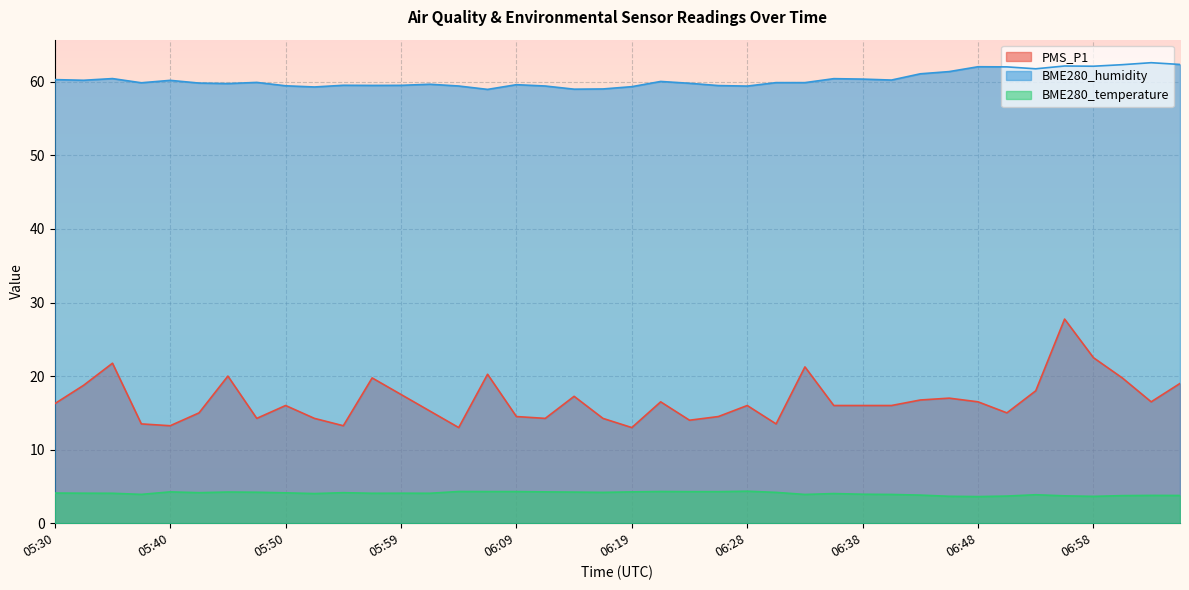

What is the spread (max minus min) of values at 05:52?

55.3